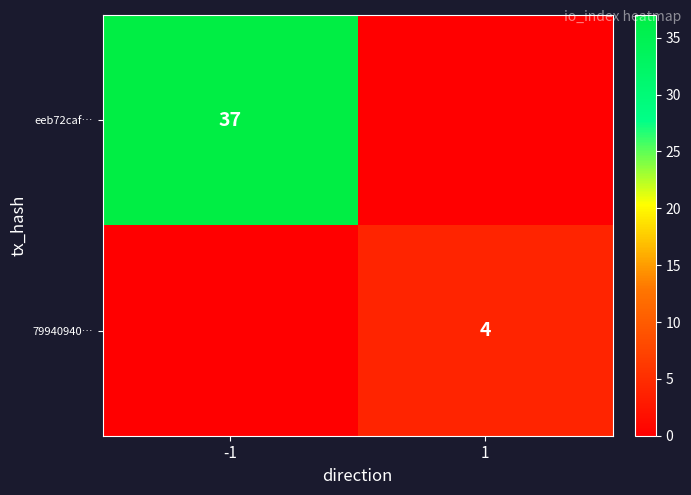

At how many categories does at least one series exceed 6?

1